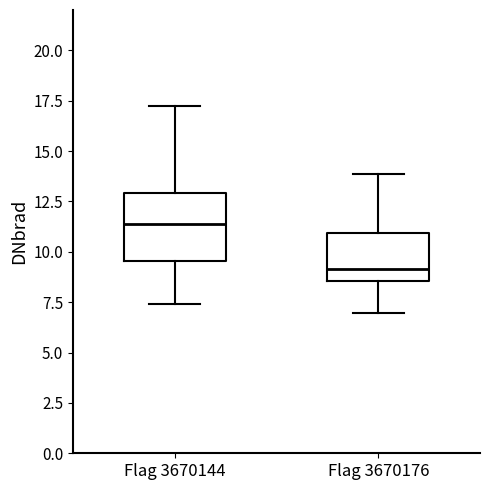

Comparing the boxes themselves (not the whiskers), which one is the tallest?

Flag 3670144